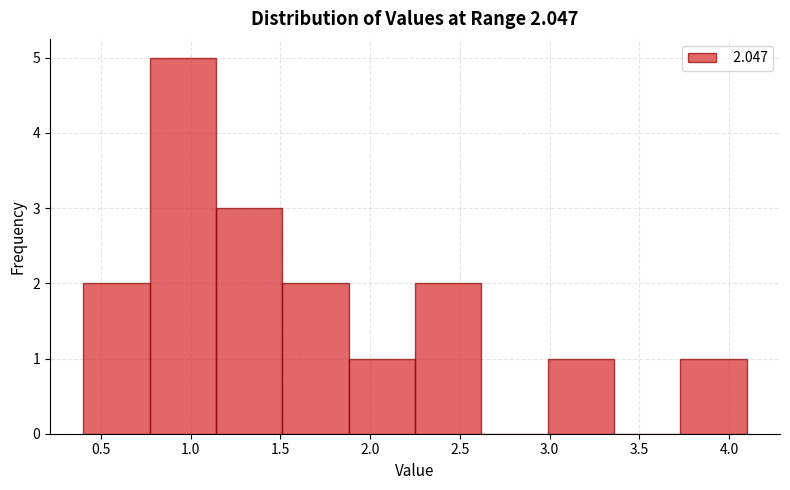

How tall is the bar that spans 1.88 to 2.25 on the x-axis? Neither the bar edges nor the heights are printed on the chart, so give them approximately, as read against the axes.

1